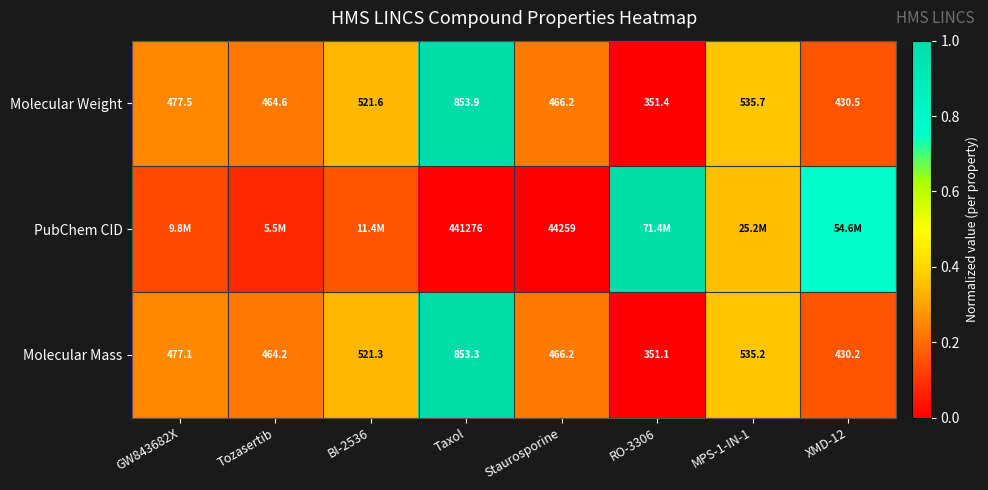

At which label does Molecular Weight reach its peak?

Taxol